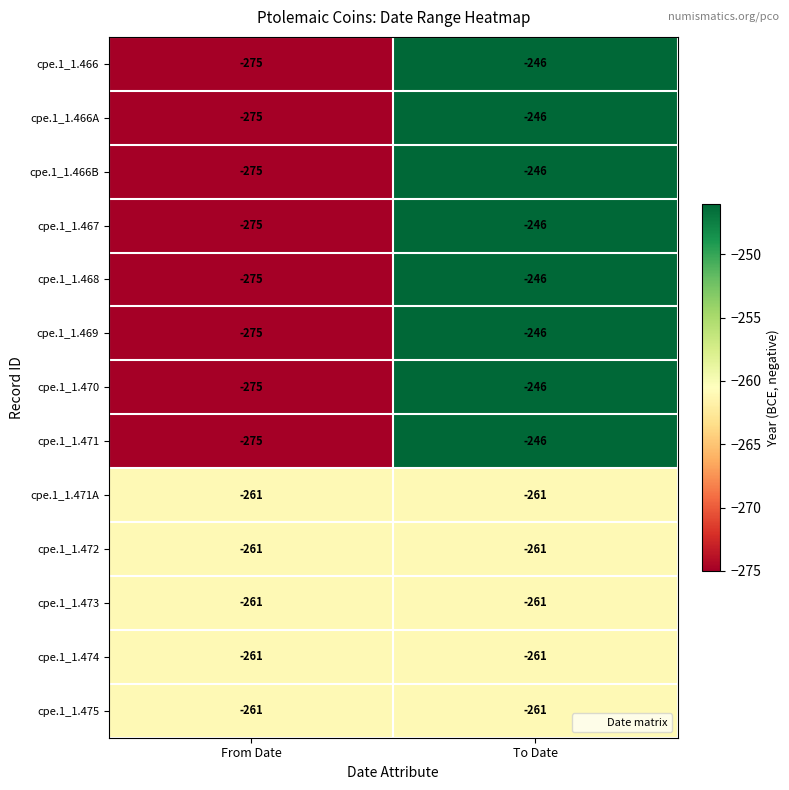

Where is cpe.1_1.471A nearest to the value -261?

From Date